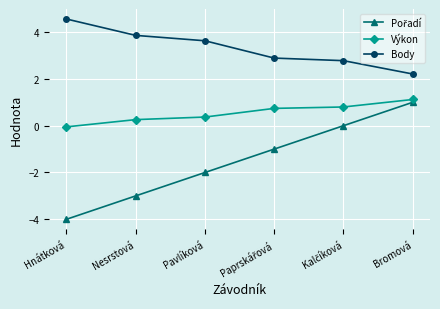

What is the label of the 3rd point from the left?

Pavlíková